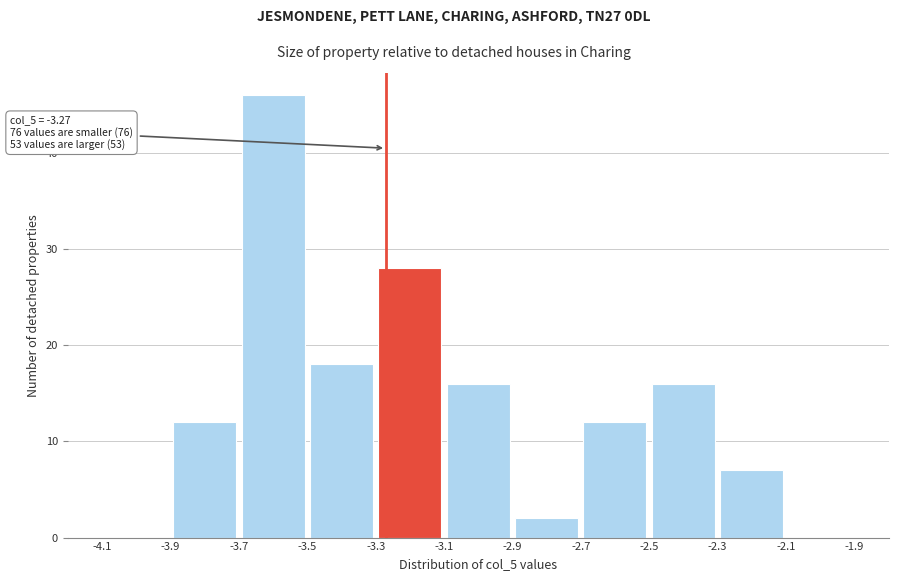

Over which range of the x-axis is the bar tallest?

-3.7 to -3.5